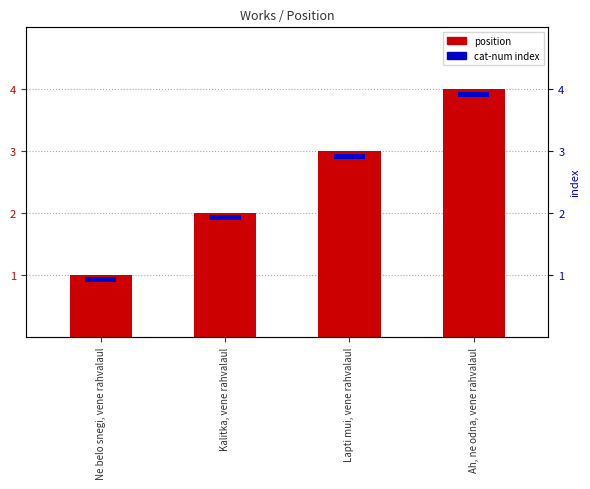

Reading right to left, what are all the values shown in this chart?

4	3	2	1